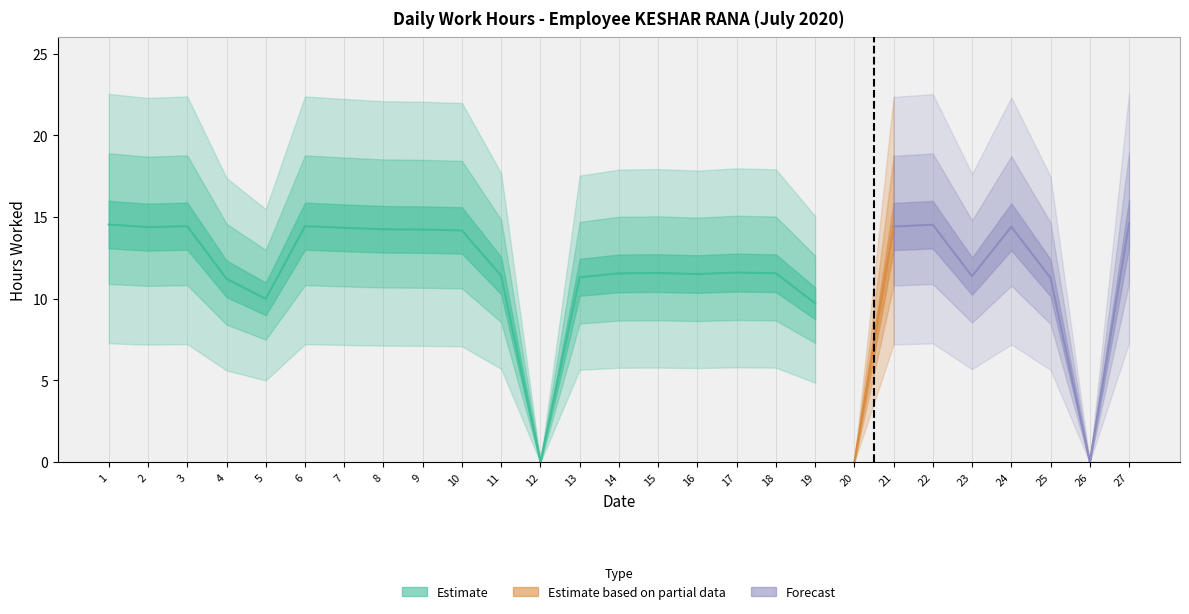

At which label does the data first exceed 11?

1